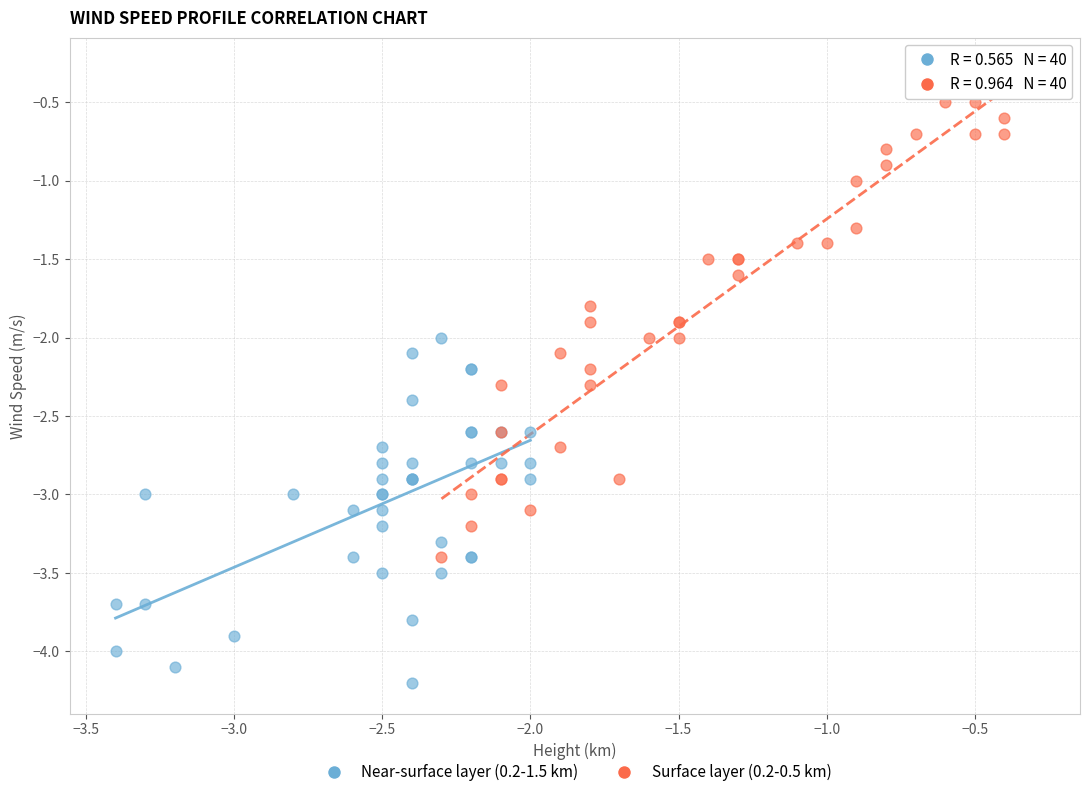

Which series has the largest Y range (max minus min)?

Surface layer (0.2-0.5 km)